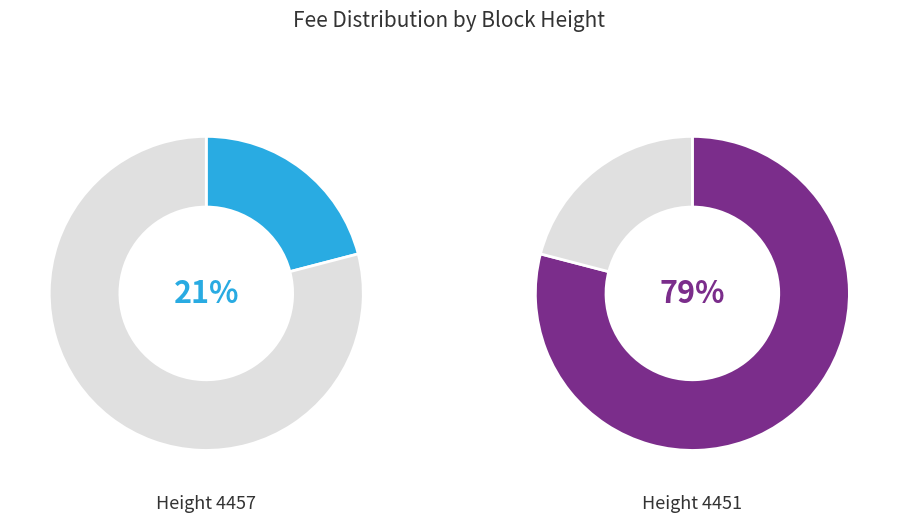

True or false: 4457 accounts for 21% of the total.

True